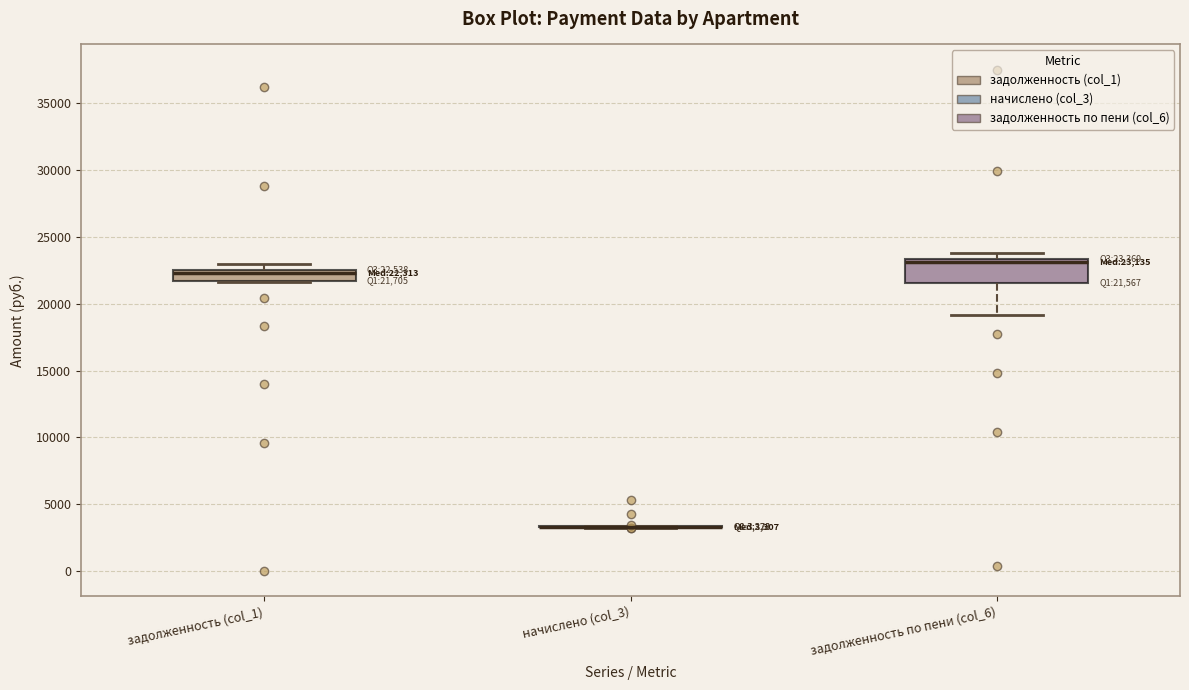

Comparing the boxes themselves (not the whiskers), which one is the tallest?

задолженность по пени (col_6)